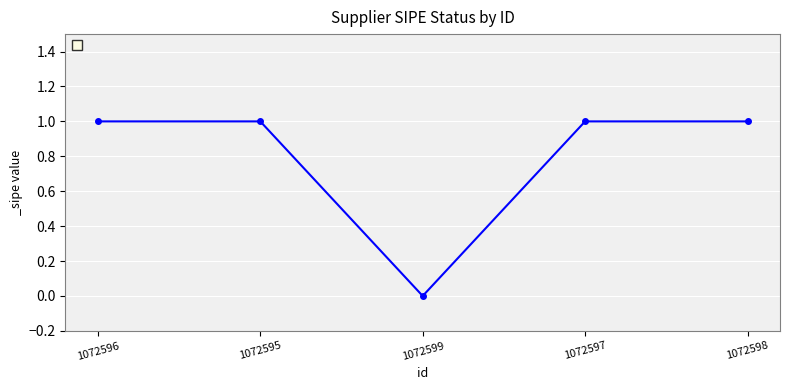

What is the label of the 5th point from the right?

1072596